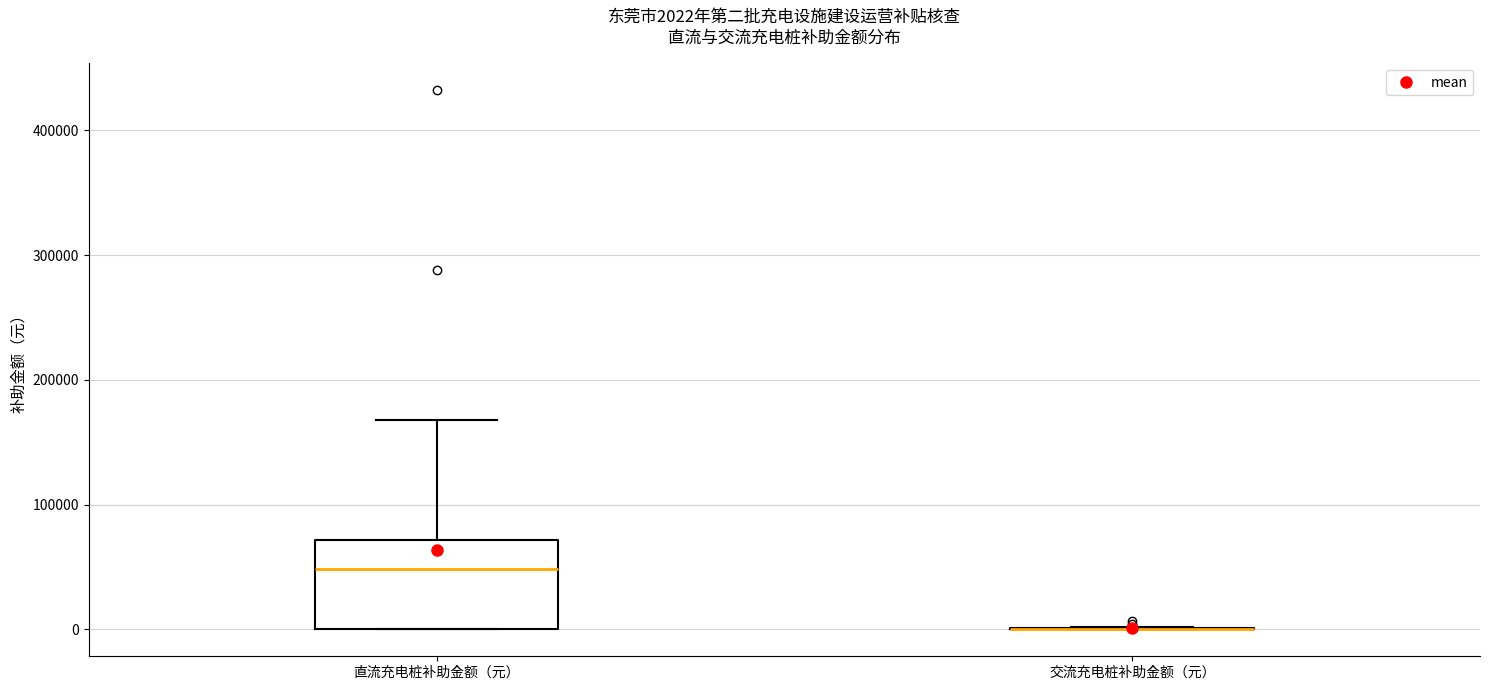

Which box is the tallest, from its lower edge to its upper edge?

直流充电桩补助金额（元）